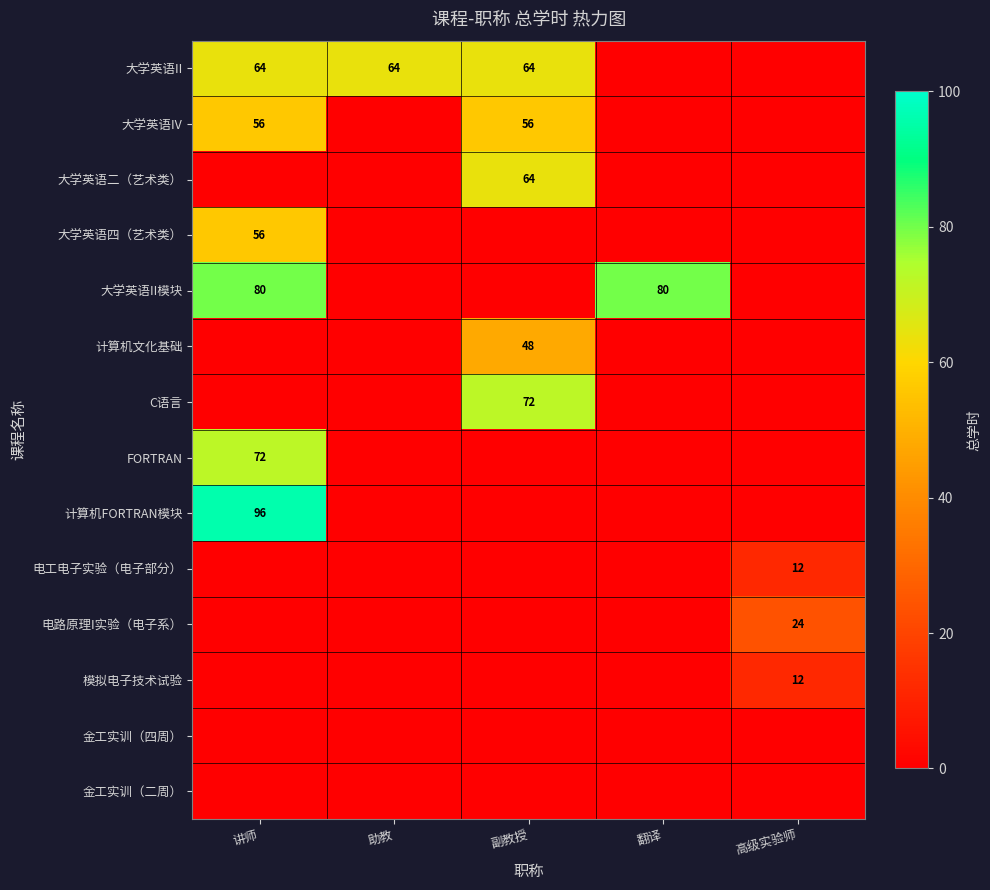

What is the maximum value shown in the chart?

96